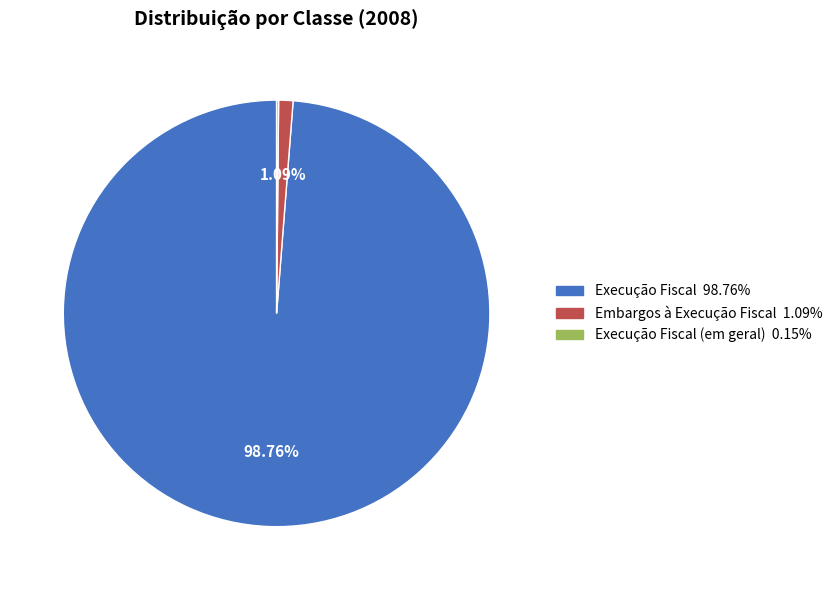

Is there a majority slice in this chart?

Yes